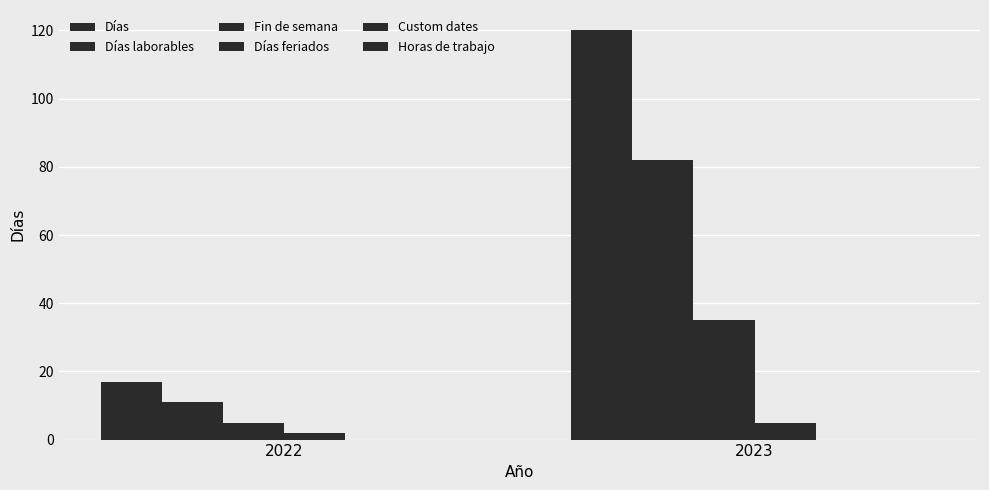

How many values in the Días laborables series are below 82?

1